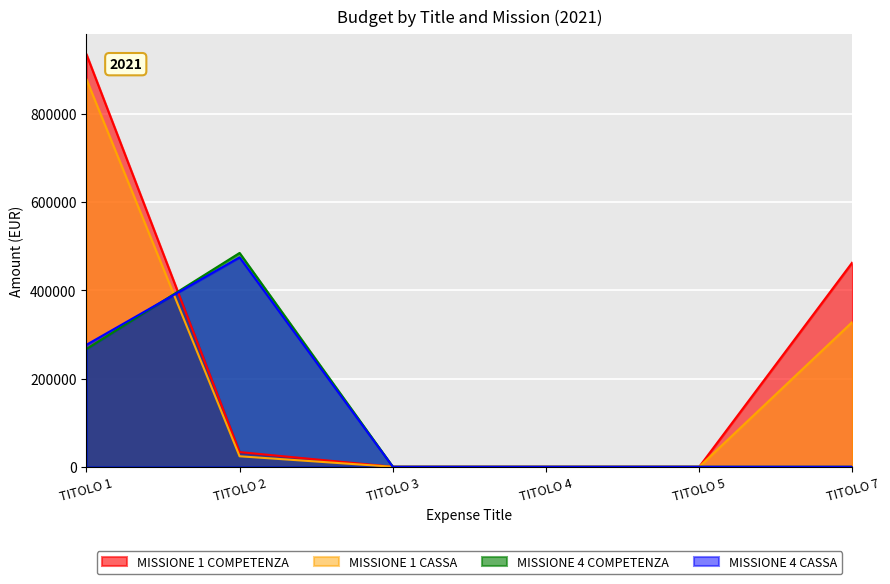

What is the total value across all series at TITOLO 1?

2357650.5